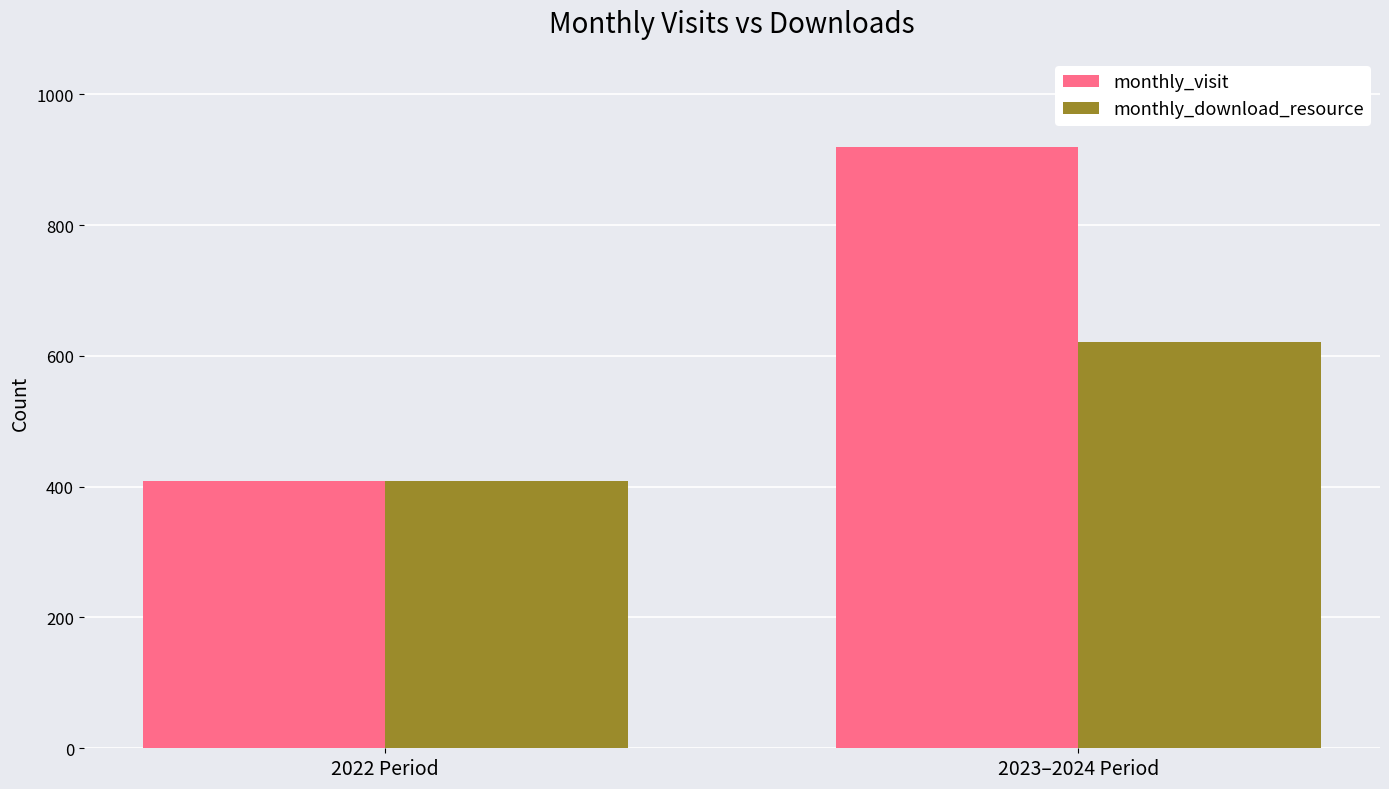

What is the label of the 1st bar from the right?

2023–2024 Period